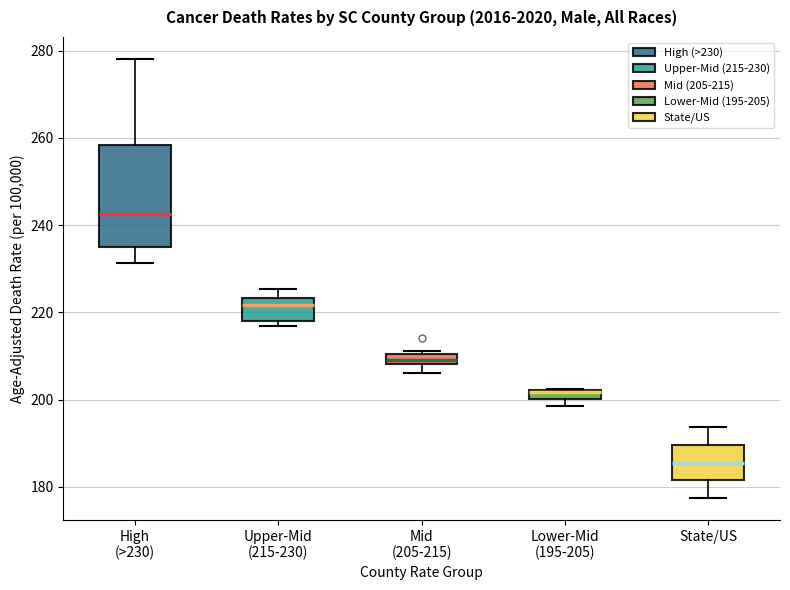

Comparing the boxes themselves (not the whiskers), which one is the tallest?

High (>230)